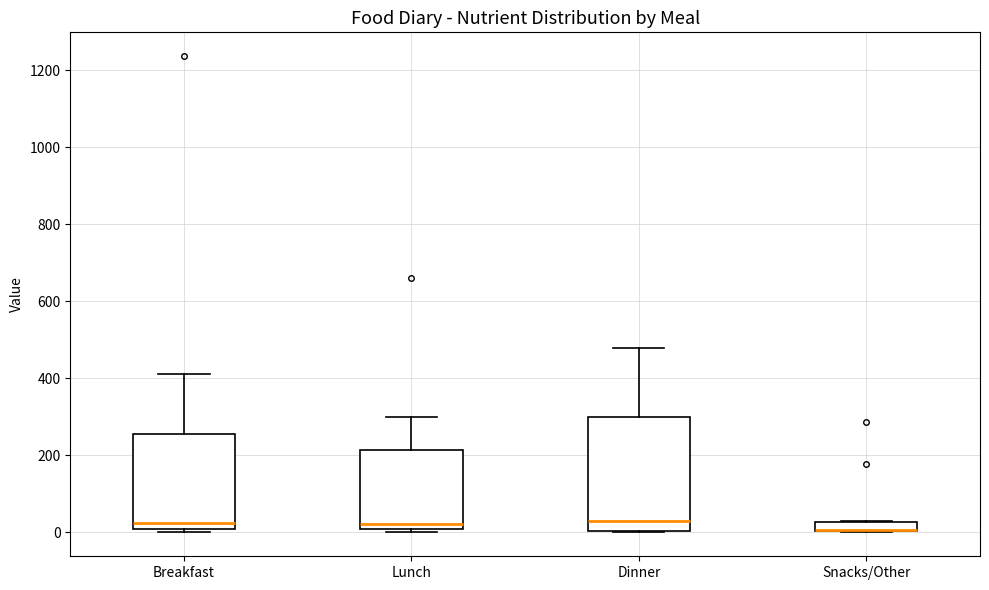

Which box is the tallest, from its lower edge to its upper edge?

Dinner